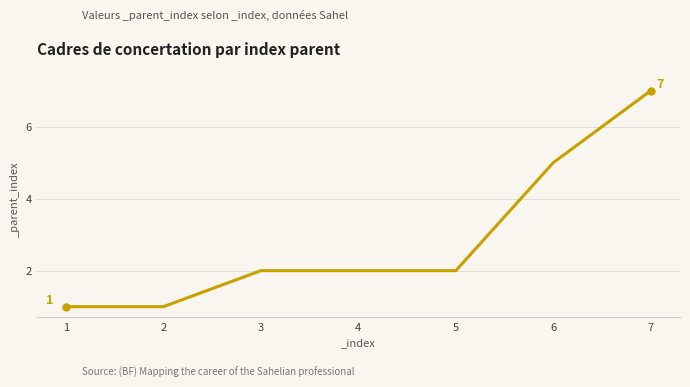

What is the change in value from 2 to 3?

+1